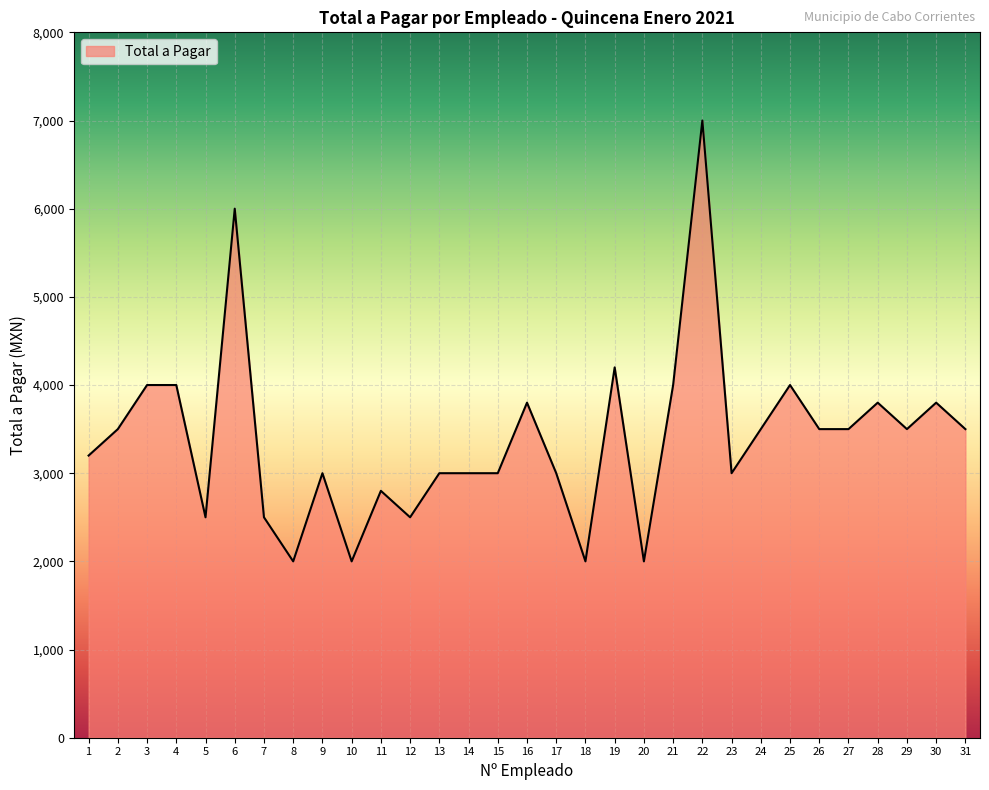

At which category does the data reach its first local valley?

5